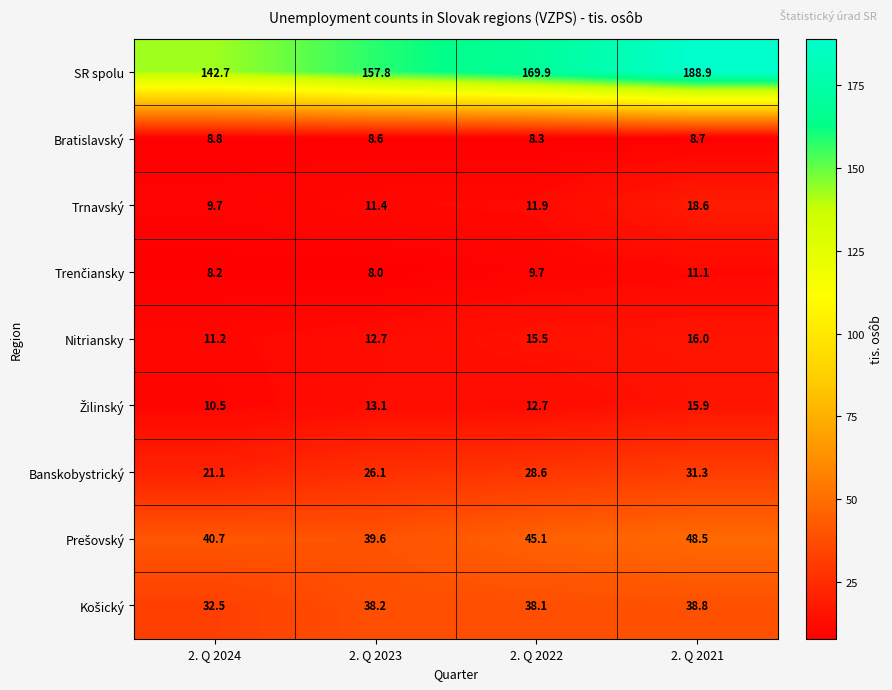

What is the greatest value displayed?

188.9